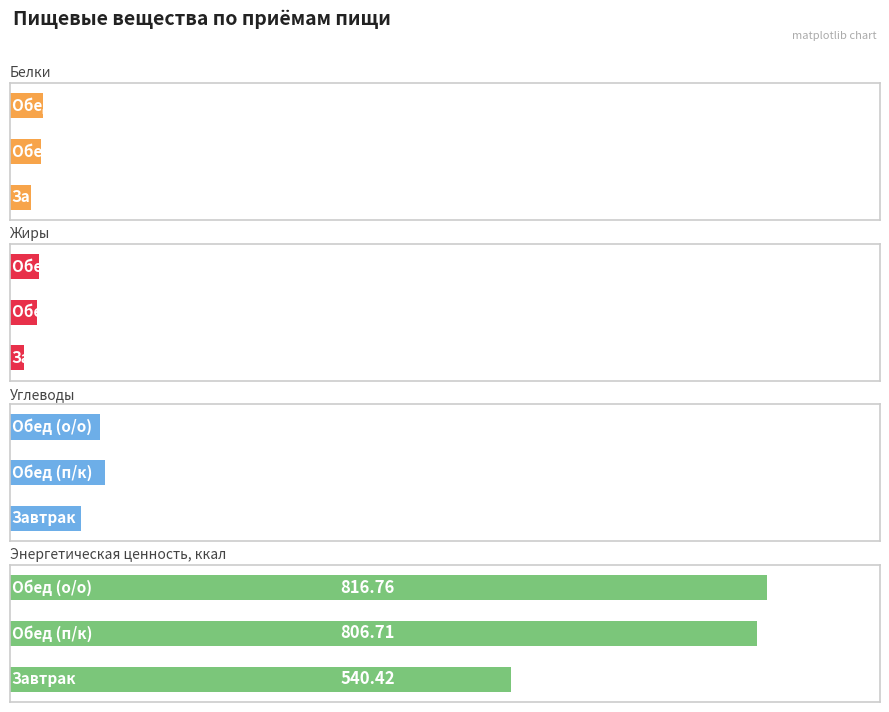

Is the value of Белки at 1 greater than the value of Углеводы at 1?

No